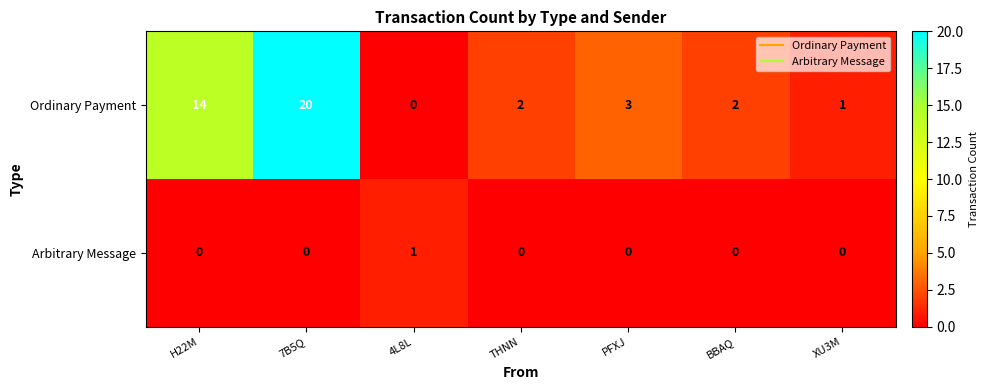

Count the Arbitrary Message values in the range 0 to 1.

7